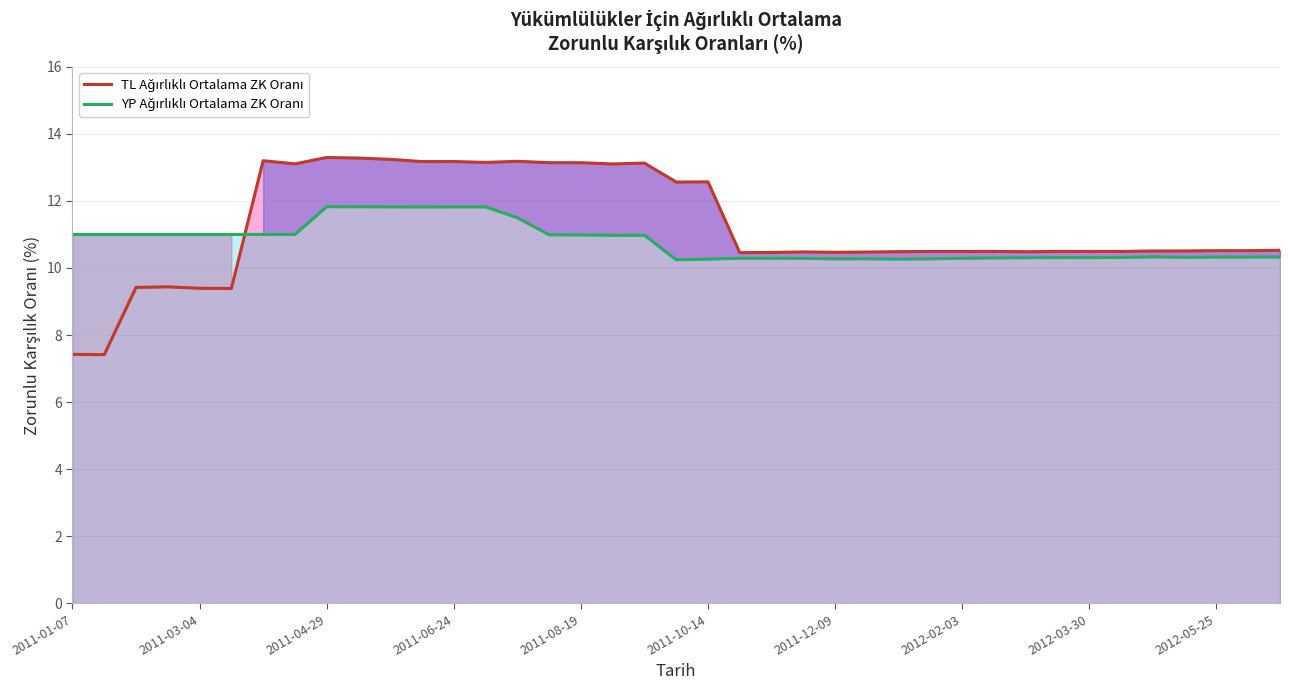

What is the minimum value shown in the chart?

7.4